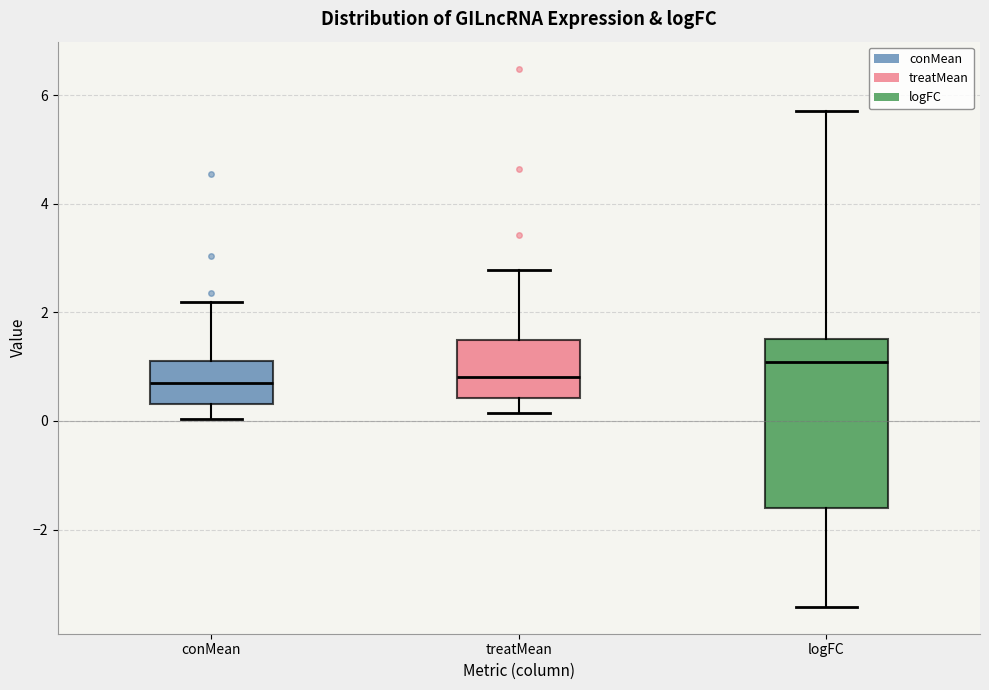

Reading left to right, read every box against the y-axis: the position of its median line, the range the box covers, and the ends of its whiskers. The values are not printed on the chart, so give them approximately, as read against the axis.

conMean: median 0.6, box 0.4 to 1.2, whiskers 0.0 to 2.2
treatMean: median 0.8, box 0.4 to 1.4, whiskers 0.2 to 2.8
logFC: median 1.0, box -1.6 to 1.6, whiskers -3.4 to 5.8